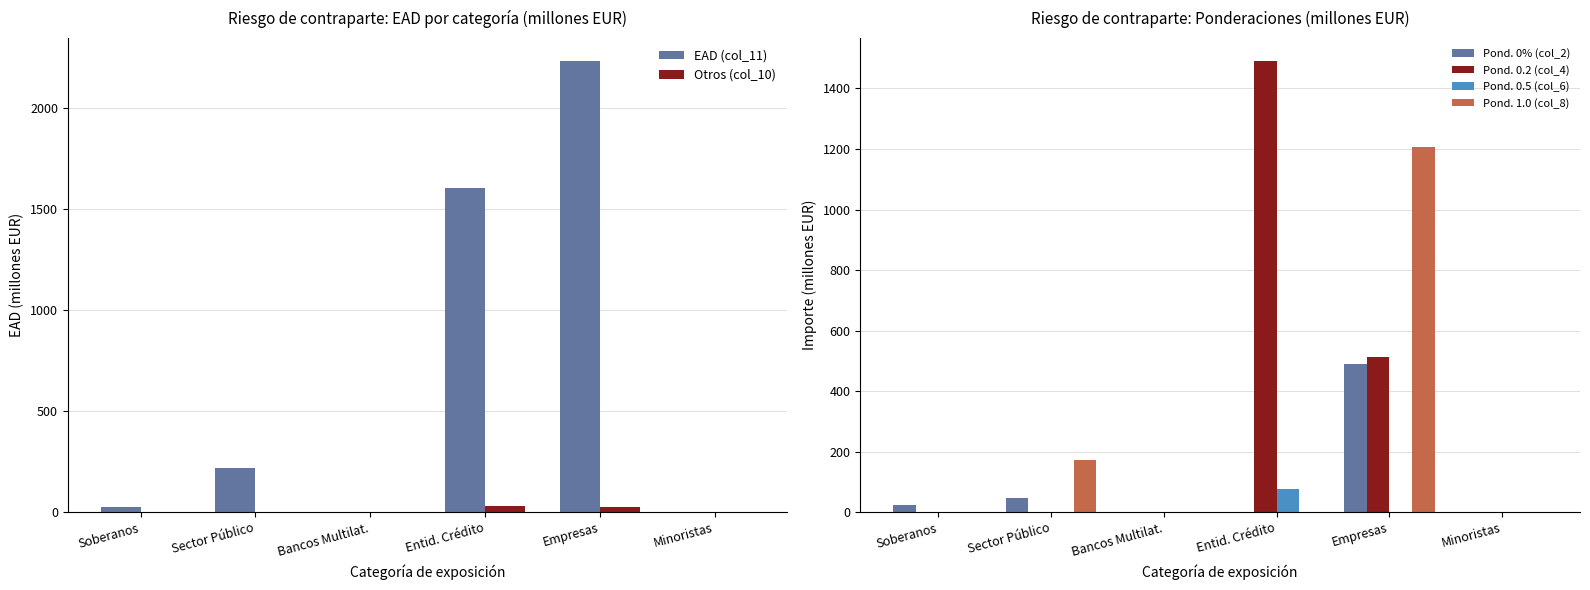

Which series has the widest spread of values?

EAD (col_11)